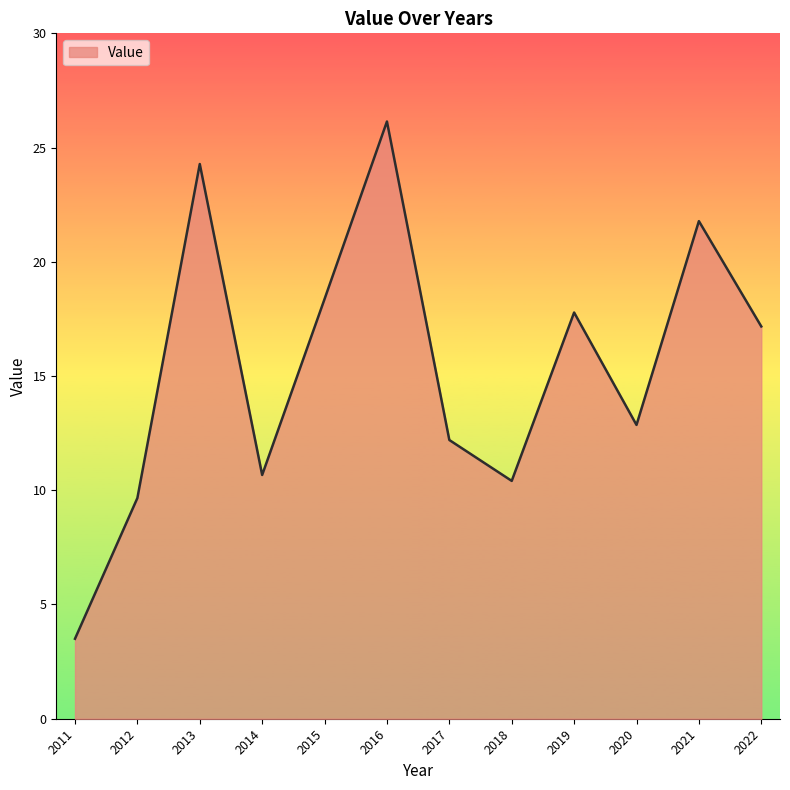

List the labels in order of value, smallest first.

2011, 2012, 2018, 2014, 2017, 2020, 2022, 2019, 2015, 2021, 2013, 2016